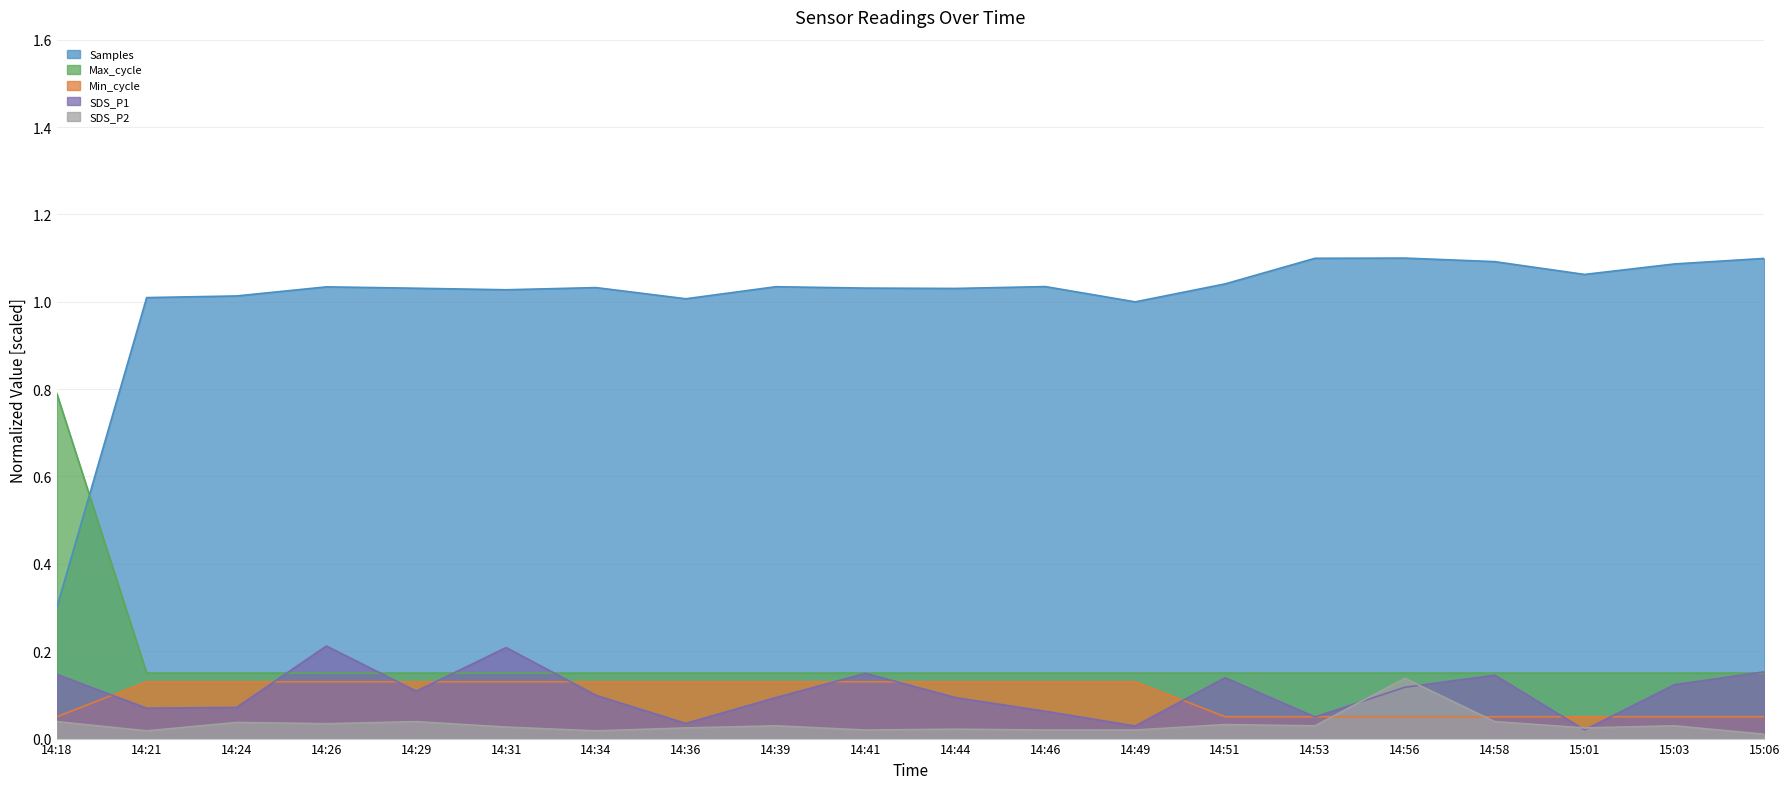

What are all the series names shown in the legend?

Samples, Max_cycle, Min_cycle, SDS_P1, SDS_P2